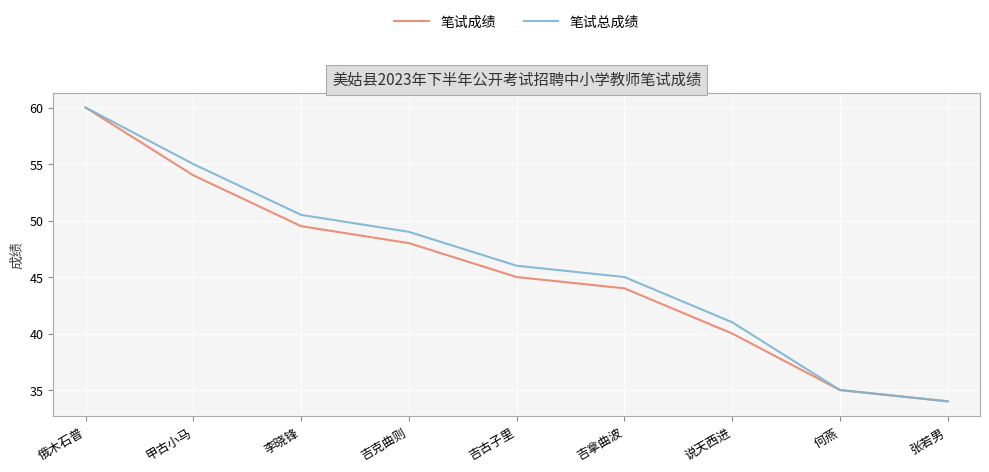

What position from the right is 何燕?

2